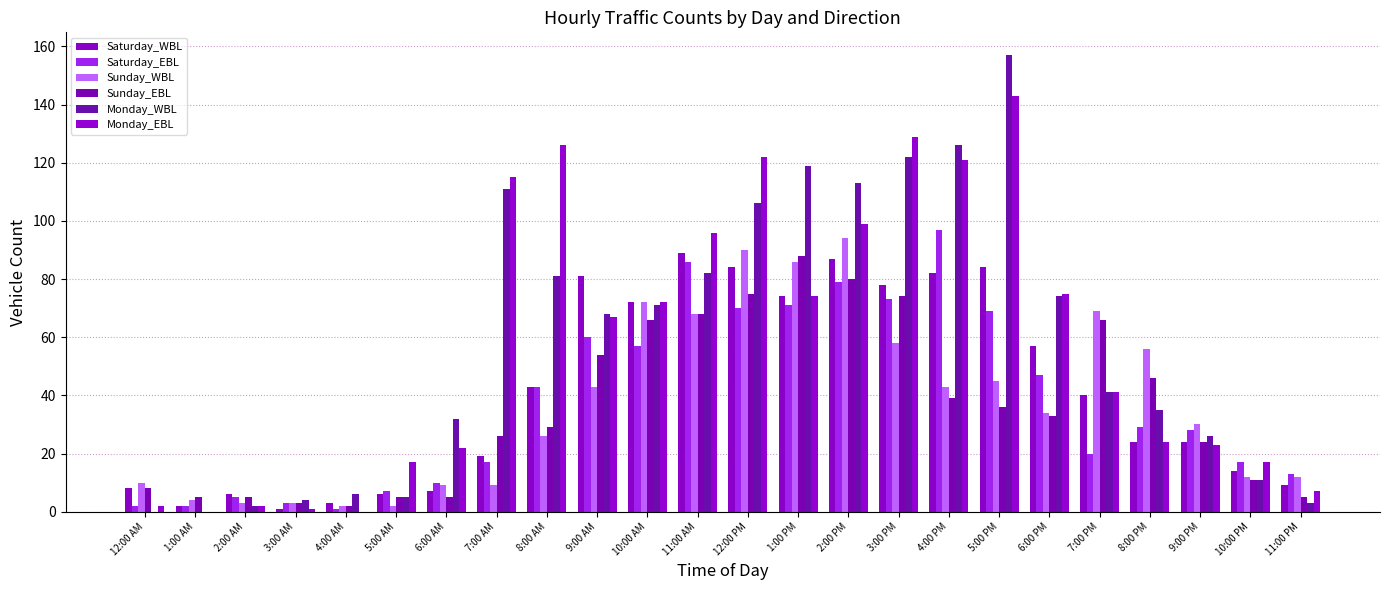

Reading left to right, transcribe all the data shown in this chart.

Saturday_WBL: 12:00 AM=8	1:00 AM=2	2:00 AM=6	3:00 AM=1	4:00 AM=3	5:00 AM=6	6:00 AM=7	7:00 AM=19	8:00 AM=43	9:00 AM=81	10:00 AM=72	11:00 AM=89	12:00 PM=84	1:00 PM=74	2:00 PM=87	3:00 PM=78	4:00 PM=82	5:00 PM=84	6:00 PM=57	7:00 PM=40	8:00 PM=24	9:00 PM=24	10:00 PM=14	11:00 PM=9
Saturday_EBL: 12:00 AM=2	1:00 AM=2	2:00 AM=5	3:00 AM=3	4:00 AM=1	5:00 AM=7	6:00 AM=10	7:00 AM=17	8:00 AM=43	9:00 AM=60	10:00 AM=57	11:00 AM=86	12:00 PM=70	1:00 PM=71	2:00 PM=79	3:00 PM=73	4:00 PM=97	5:00 PM=69	6:00 PM=47	7:00 PM=20	8:00 PM=29	9:00 PM=28	10:00 PM=17	11:00 PM=13
Sunday_WBL: 12:00 AM=10	1:00 AM=4	2:00 AM=3	3:00 AM=3	4:00 AM=2	5:00 AM=2	6:00 AM=9	7:00 AM=9	8:00 AM=26	9:00 AM=43	10:00 AM=72	11:00 AM=68	12:00 PM=90	1:00 PM=86	2:00 PM=94	3:00 PM=58	4:00 PM=43	5:00 PM=45	6:00 PM=34	7:00 PM=69	8:00 PM=56	9:00 PM=30	10:00 PM=12	11:00 PM=12
Sunday_EBL: 12:00 AM=8	1:00 AM=5	2:00 AM=5	3:00 AM=3	4:00 AM=2	5:00 AM=5	6:00 AM=5	7:00 AM=26	8:00 AM=29	9:00 AM=54	10:00 AM=66	11:00 AM=68	12:00 PM=75	1:00 PM=88	2:00 PM=80	3:00 PM=74	4:00 PM=39	5:00 PM=36	6:00 PM=33	7:00 PM=66	8:00 PM=46	9:00 PM=24	10:00 PM=11	11:00 PM=5
Monday_WBL: 12:00 AM=0	1:00 AM=0	2:00 AM=2	3:00 AM=4	4:00 AM=6	5:00 AM=5	6:00 AM=32	7:00 AM=111	8:00 AM=81	9:00 AM=68	10:00 AM=71	11:00 AM=82	12:00 PM=106	1:00 PM=119	2:00 PM=113	3:00 PM=122	4:00 PM=126	5:00 PM=157	6:00 PM=74	7:00 PM=41	8:00 PM=35	9:00 PM=26	10:00 PM=11	11:00 PM=3
Monday_EBL: 12:00 AM=2	1:00 AM=0	2:00 AM=2	3:00 AM=1	4:00 AM=0	5:00 AM=17	6:00 AM=22	7:00 AM=115	8:00 AM=126	9:00 AM=67	10:00 AM=72	11:00 AM=96	12:00 PM=122	1:00 PM=74	2:00 PM=99	3:00 PM=129	4:00 PM=121	5:00 PM=143	6:00 PM=75	7:00 PM=41	8:00 PM=24	9:00 PM=23	10:00 PM=17	11:00 PM=7